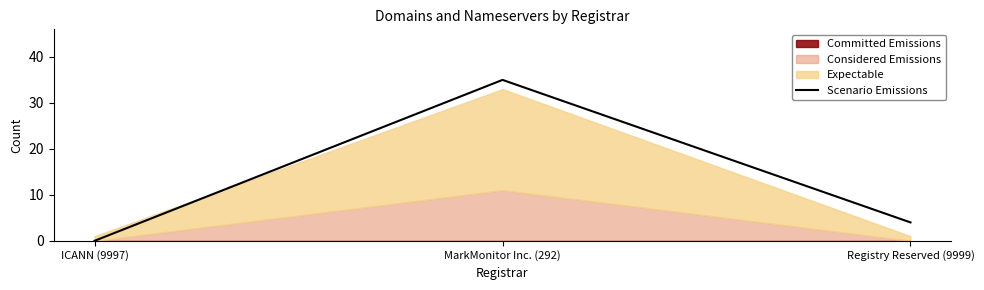

What is the difference between the maximum and minimum values?

35